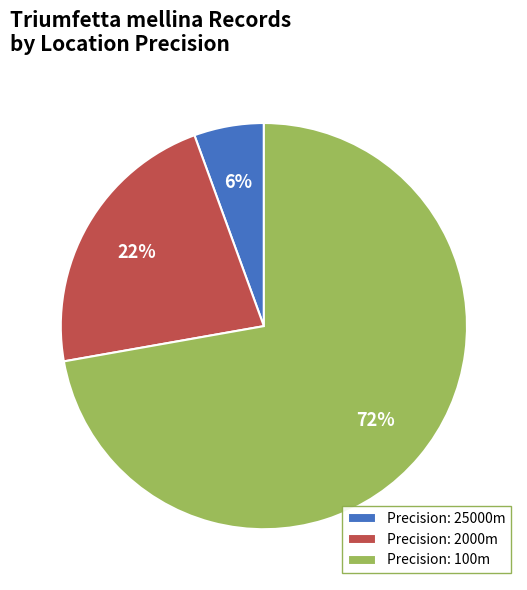

Is the sum of Precision: 2000m and Precision: 25000m greater than half?

No